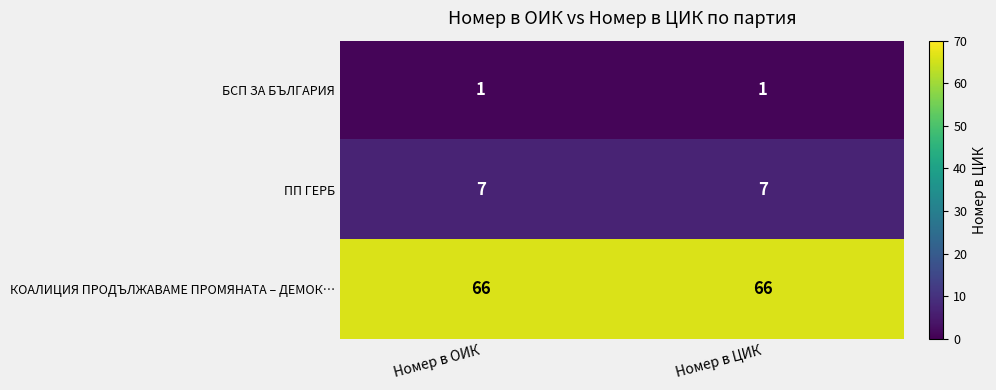

Rank the series at Номер в ЦИК from lowest to highest value.

БСП ЗА БЪЛГАРИЯ, ПП ГЕРБ, КОАЛИЦИЯ ПРОДЪЛЖАВАМЕ ПРОМЯНАТА – ДЕМОК…